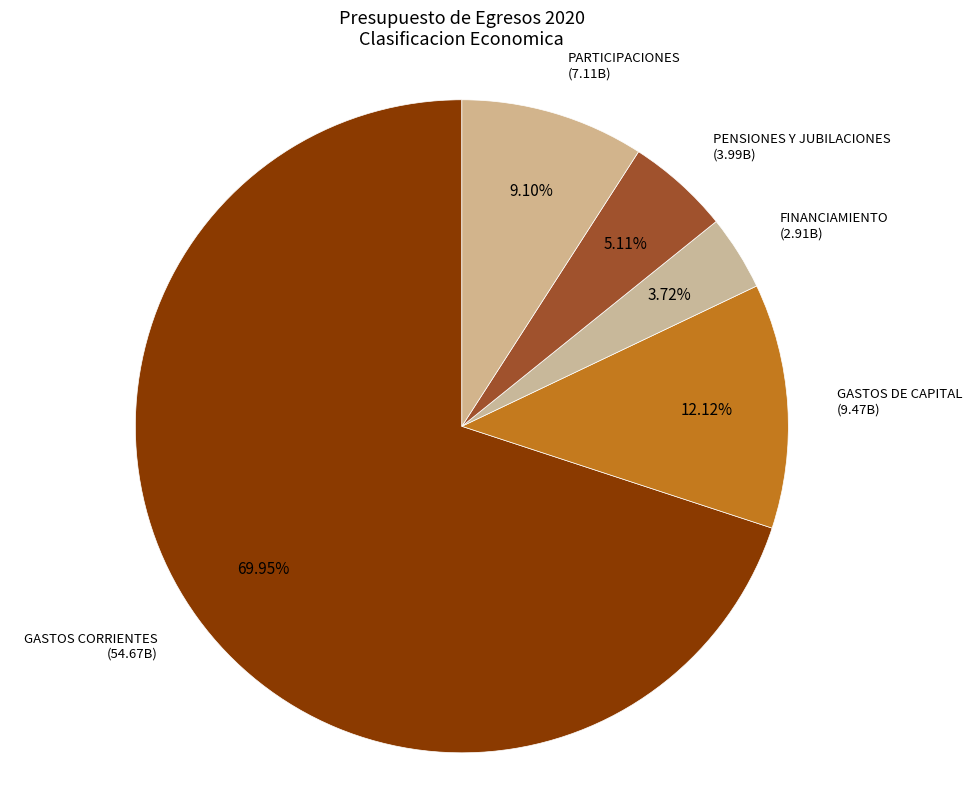

How many slices are in this pie chart?

5